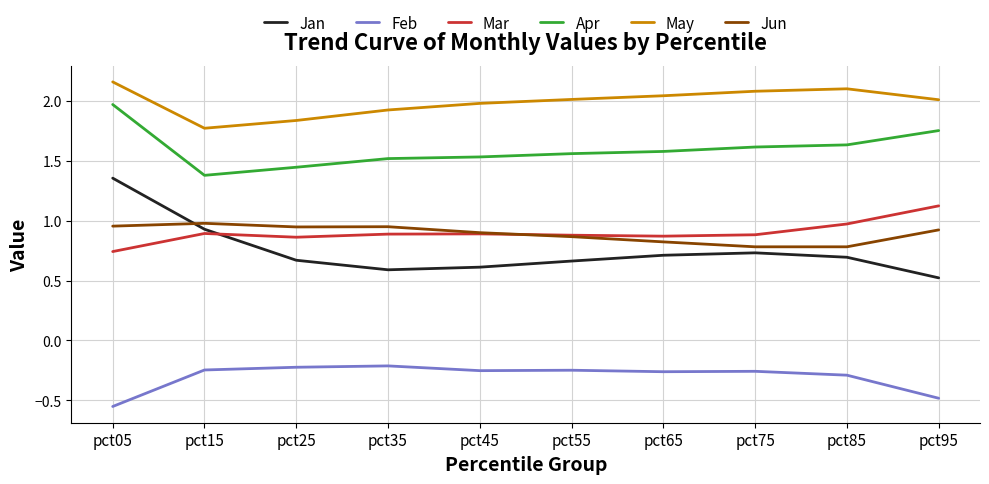

Which series has the widest spread of values?

Jan